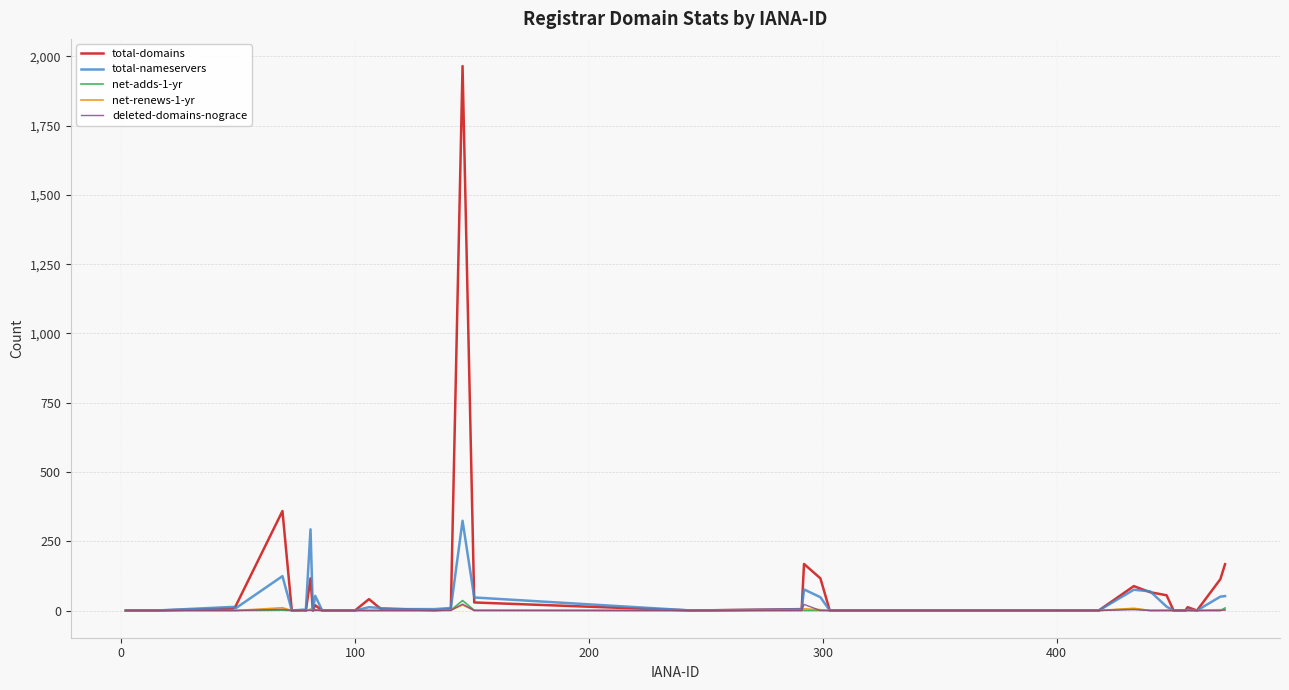

Which series has the largest range (max minus min)?

total-domains